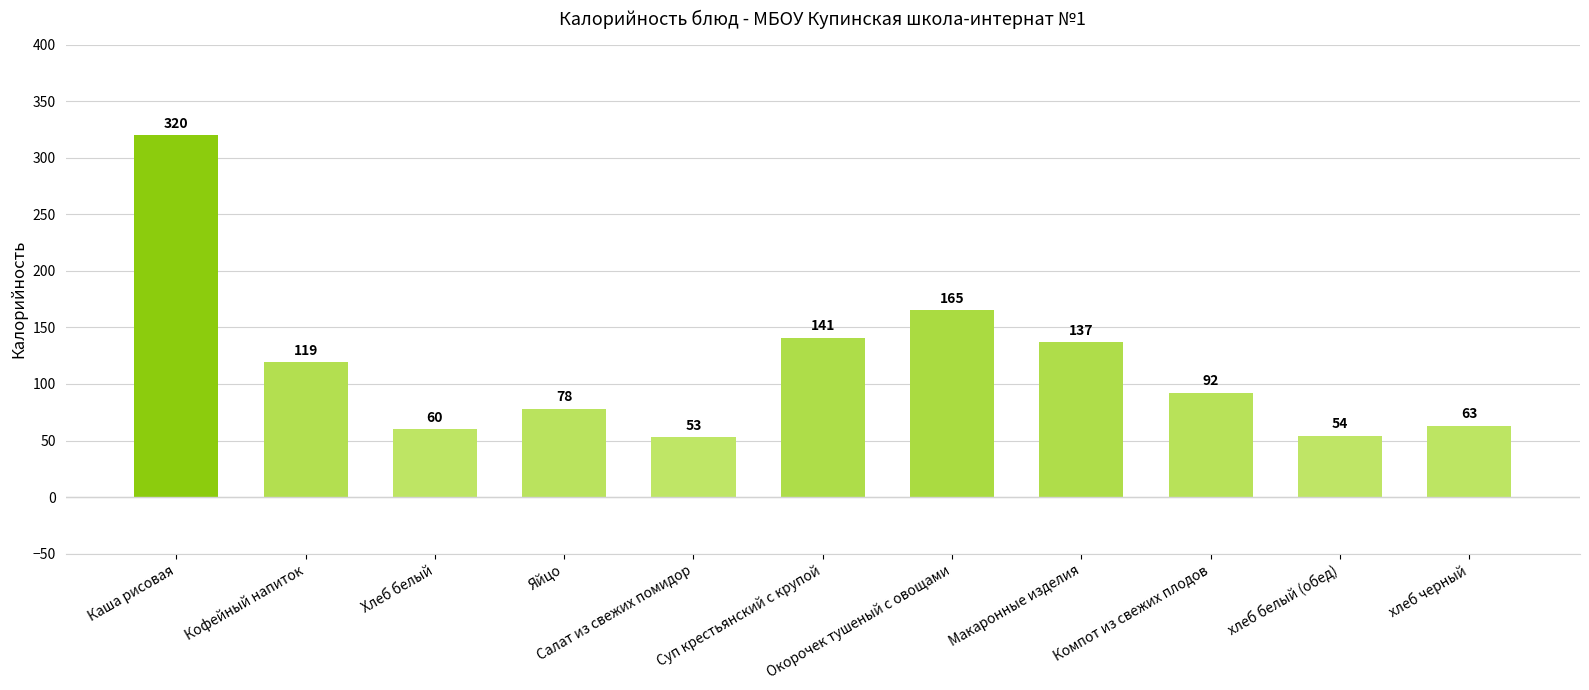

How many values are below 92?

5